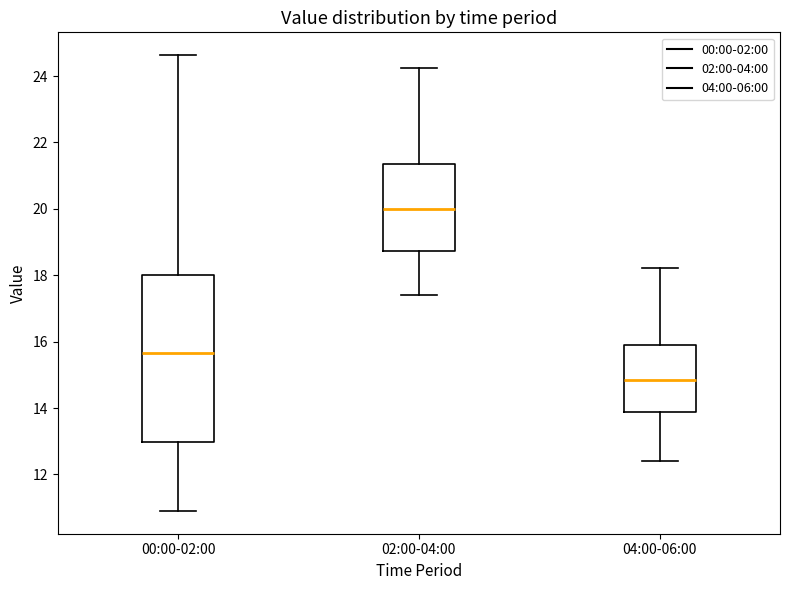

Which box is the tallest, from its lower edge to its upper edge?

00:00-02:00